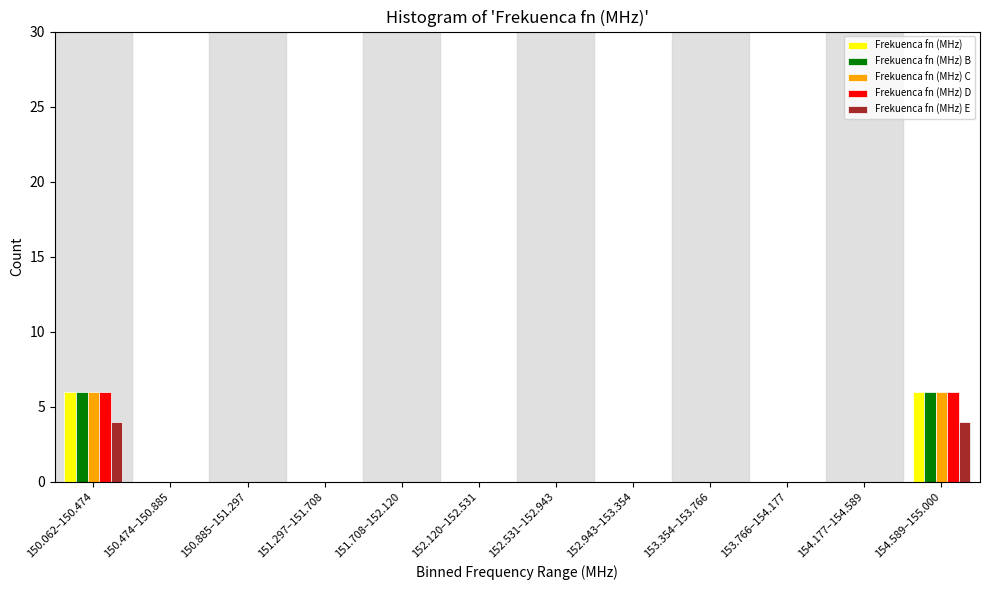

True or false: Frekuenca fn (MHz) D has a value of 6 at 150.062–150.474.

True